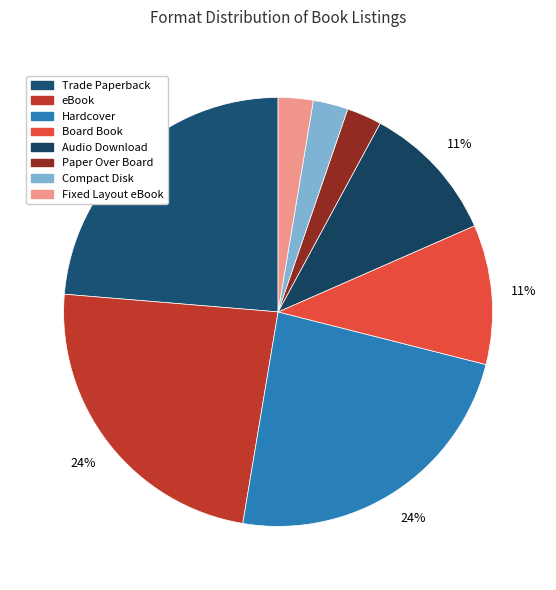

Count the number of slices in the pie.

8